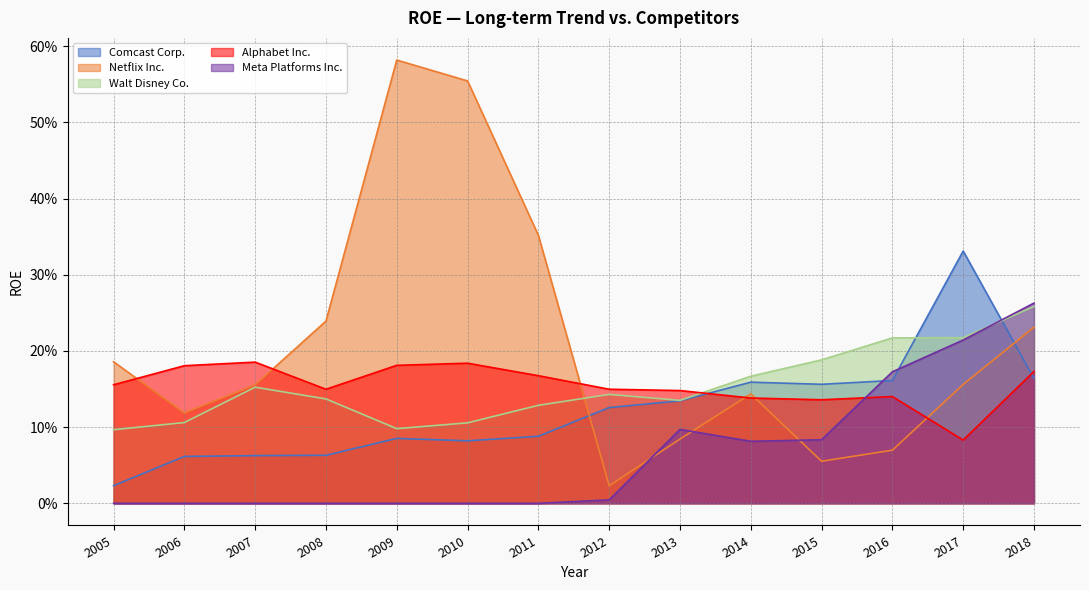

The Meta Platforms Inc. series shows 0.2 at 2007. True or false?

False